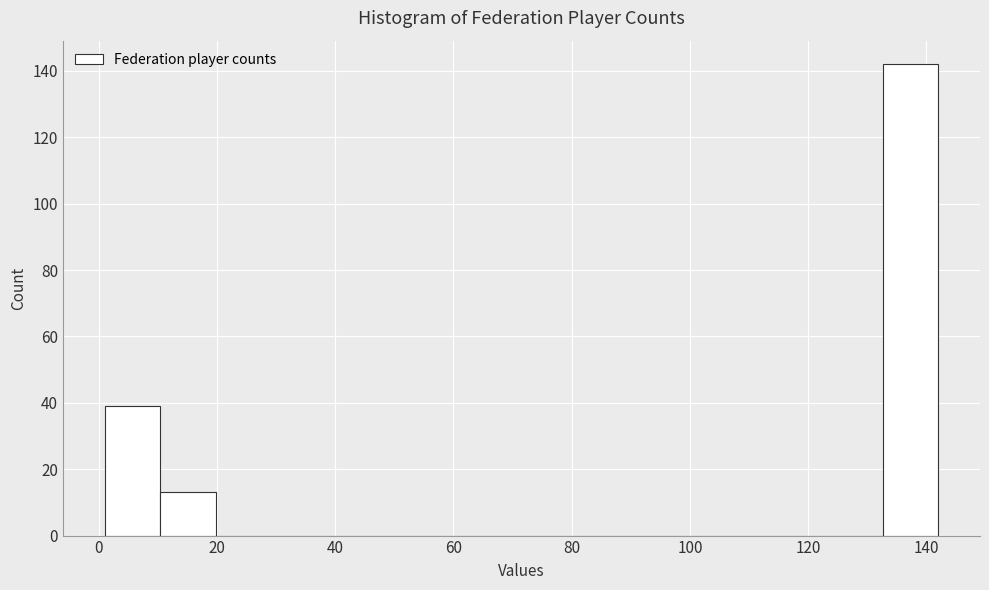

Over which range of the x-axis is the bar tallest?

132.6 to 142.0